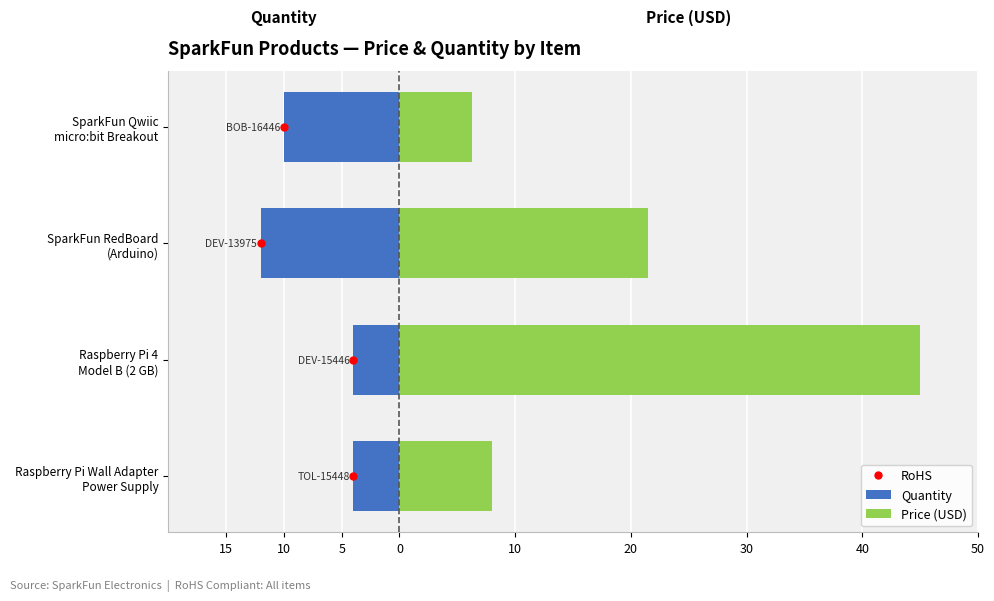

Which series has the largest range (max minus min)?

Price (USD)